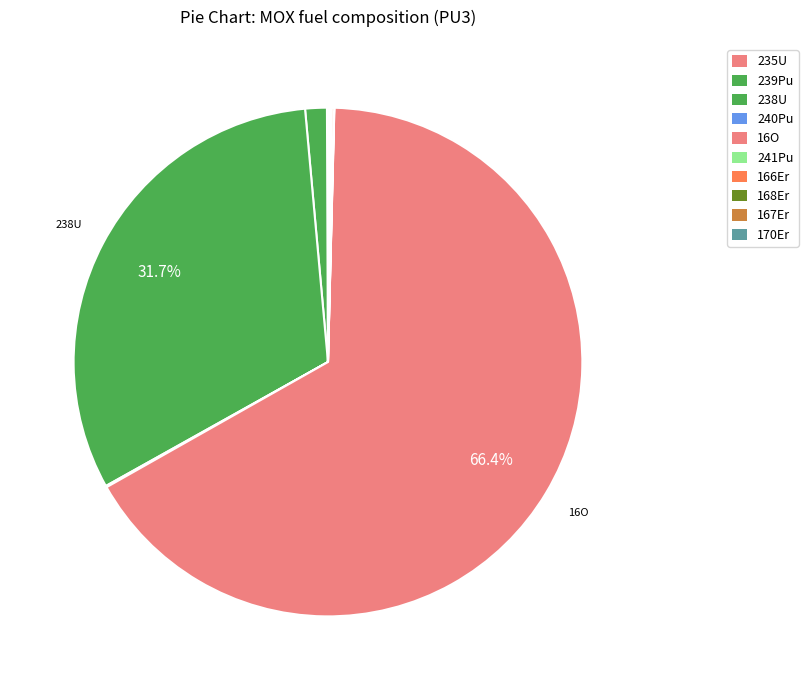

Combined, what portion of the pie is 240Pu and 238U?

31.8%